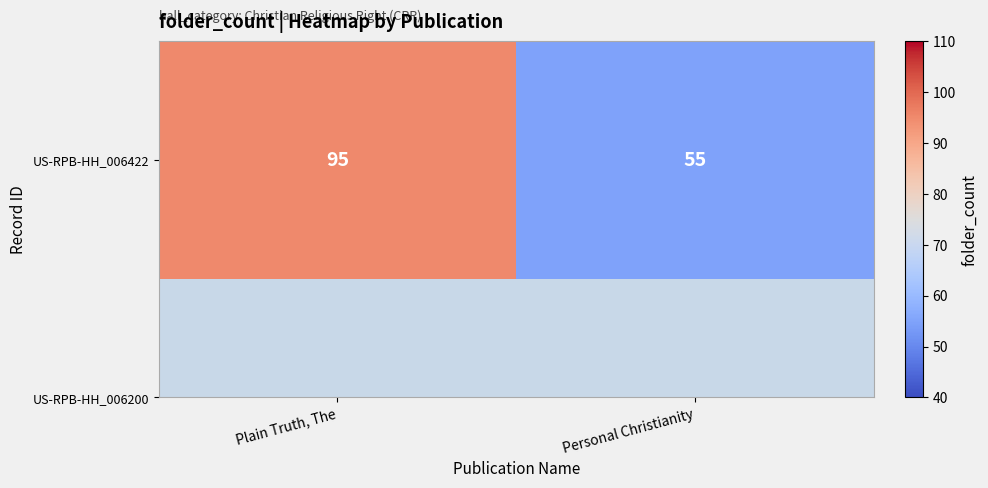

Is it true that the value at Personal Christianity is 55?

True